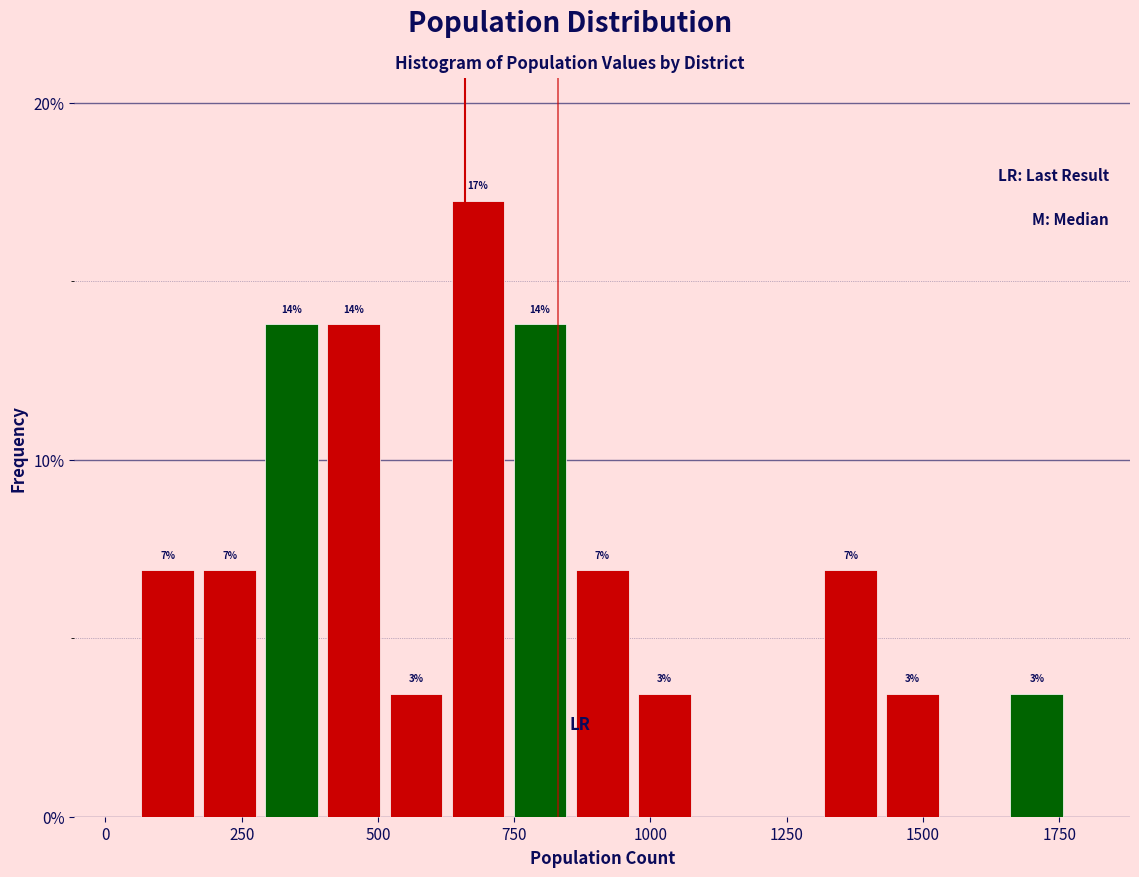

Around what value on the x-axis is the tallest bar? Give the approximate position of its centre, as read against the axis.

700